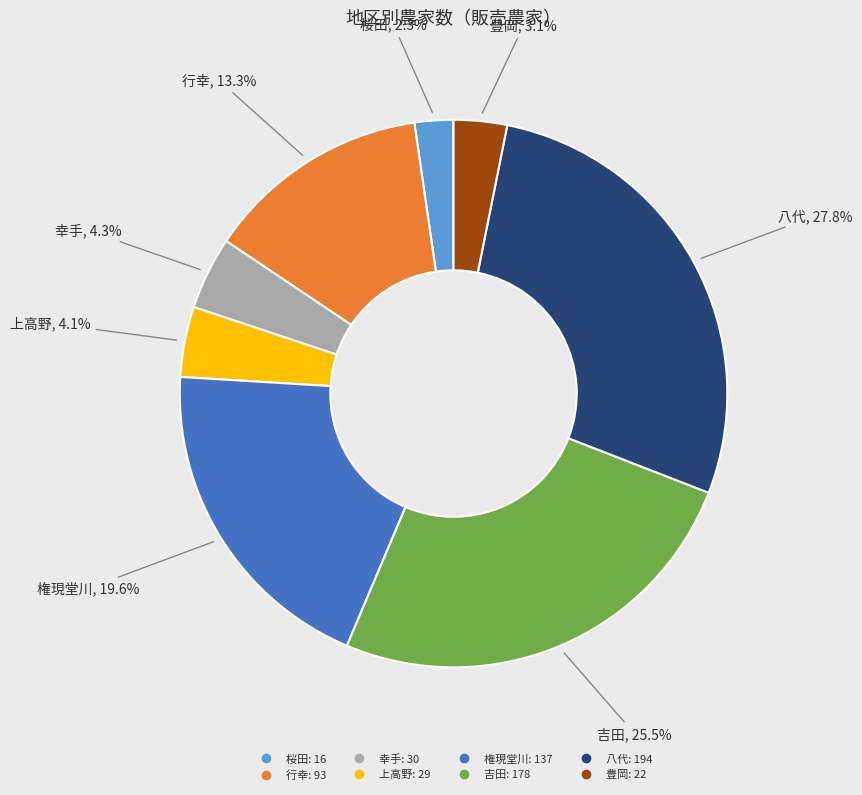

Count the number of slices in the pie.

8